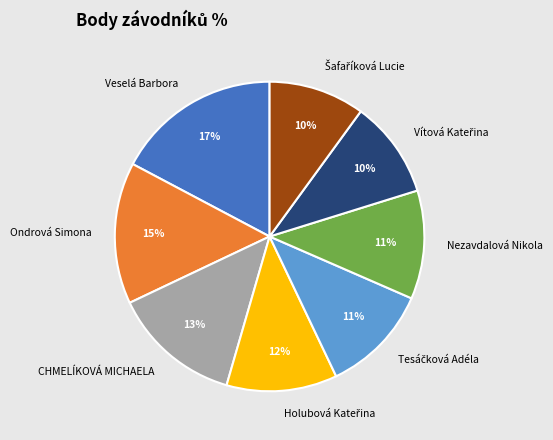

How many segments does this pie chart have?

8